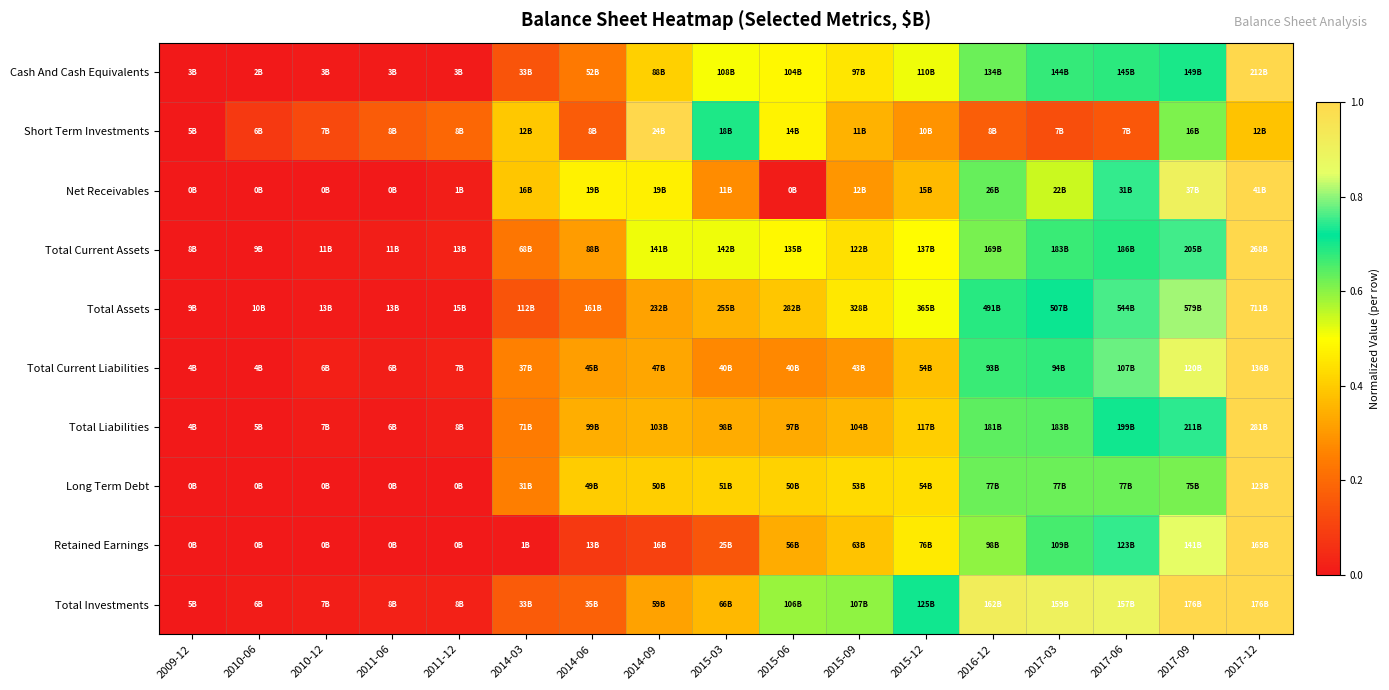

Reading left to right, extract all data points from this chart.

Cash And Cash Equivalents: 2009-12=0.0	2010-06=0.0	2010-12=0.0	2011-06=0.0	2011-12=0.0	2014-03=0.1	2014-06=0.2	2014-09=0.4	2015-03=0.5	2015-06=0.5	2015-09=0.5	2015-12=0.5	2016-12=0.6	2017-03=0.7	2017-06=0.7	2017-09=0.7	2017-12=1.0
Short Term Investments: 2009-12=0.0	2010-06=0.1	2010-12=0.1	2011-06=0.2	2011-12=0.2	2014-03=0.4	2014-06=0.2	2014-09=1.0	2015-03=0.7	2015-06=0.5	2015-09=0.3	2015-12=0.3	2016-12=0.2	2017-03=0.1	2017-06=0.2	2017-09=0.6	2017-12=0.4
Net Receivables: 2009-12=0.0	2010-06=0.0	2010-12=0.0	2011-06=0.0	2011-12=0.0	2014-03=0.4	2014-06=0.5	2014-09=0.5	2015-03=0.3	2015-06=0.0	2015-09=0.3	2015-12=0.4	2016-12=0.6	2017-03=0.5	2017-06=0.7	2017-09=0.9	2017-12=1.0
Total Current Assets: 2009-12=0.0	2010-06=0.0	2010-12=0.0	2011-06=0.0	2011-12=0.0	2014-03=0.2	2014-06=0.3	2014-09=0.5	2015-03=0.5	2015-06=0.5	2015-09=0.4	2015-12=0.5	2016-12=0.6	2017-03=0.7	2017-06=0.7	2017-09=0.8	2017-12=1.0
Total Assets: 2009-12=0.0	2010-06=0.0	2010-12=0.0	2011-06=0.0	2011-12=0.0	2014-03=0.1	2014-06=0.2	2014-09=0.3	2015-03=0.4	2015-06=0.4	2015-09=0.5	2015-12=0.5	2016-12=0.7	2017-03=0.7	2017-06=0.8	2017-09=0.8	2017-12=1.0
Total Current Liabilities: 2009-12=0.0	2010-06=0.0	2010-12=0.0	2011-06=0.0	2011-12=0.0	2014-03=0.3	2014-06=0.3	2014-09=0.3	2015-03=0.3	2015-06=0.3	2015-09=0.3	2015-12=0.4	2016-12=0.7	2017-03=0.7	2017-06=0.8	2017-09=0.9	2017-12=1.0
Total Liabilities: 2009-12=0.0	2010-06=0.0	2010-12=0.0	2011-06=0.0	2011-12=0.0	2014-03=0.2	2014-06=0.3	2014-09=0.4	2015-03=0.3	2015-06=0.3	2015-09=0.4	2015-12=0.4	2016-12=0.6	2017-03=0.6	2017-06=0.7	2017-09=0.7	2017-12=1.0
Long Term Debt: 2009-12=0.0	2010-06=0.0	2010-12=0.0	2011-06=0.0	2011-12=0.0	2014-03=0.2	2014-06=0.4	2014-09=0.4	2015-03=0.4	2015-06=0.4	2015-09=0.4	2015-12=0.4	2016-12=0.6	2017-03=0.6	2017-06=0.6	2017-09=0.6	2017-12=1.0
Retained Earnings: 2009-12=0.0	2010-06=0.0	2010-12=0.0	2011-06=0.0	2011-12=0.0	2014-03=0.0	2014-06=0.1	2014-09=0.1	2015-03=0.2	2015-06=0.3	2015-09=0.4	2015-12=0.5	2016-12=0.6	2017-03=0.7	2017-06=0.7	2017-09=0.9	2017-12=1.0
Total Investments: 2009-12=0.0	2010-06=0.0	2010-12=0.0	2011-06=0.0	2011-12=0.0	2014-03=0.2	2014-06=0.2	2014-09=0.3	2015-03=0.4	2015-06=0.6	2015-09=0.6	2015-12=0.7	2016-12=0.9	2017-03=0.9	2017-06=0.9	2017-09=1.0	2017-12=1.0